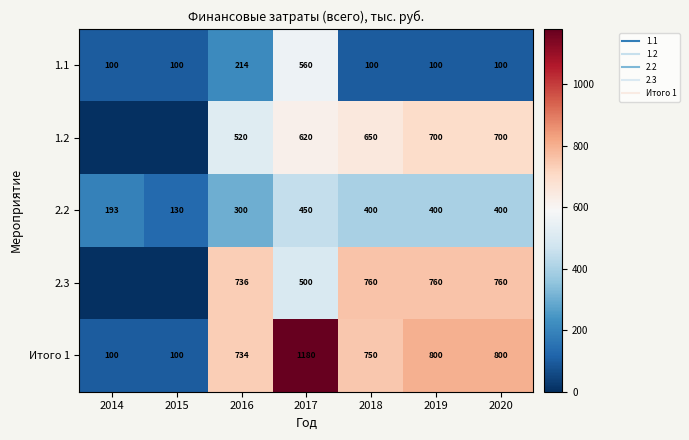

Rank the series at 2017 from highest to lowest value.

Итого 1, 1.2, 1.1, 2.3, 2.2